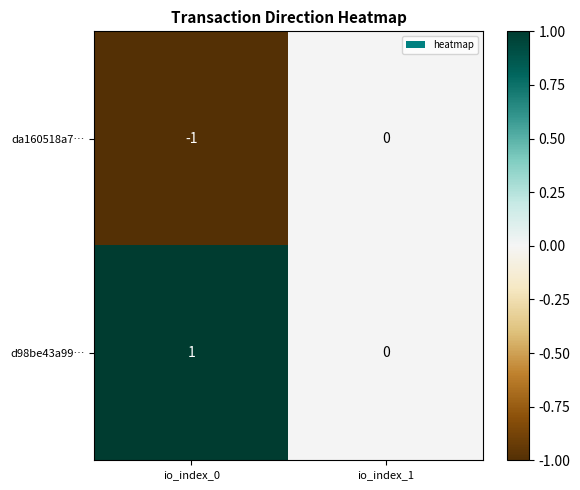

List the series in order of their overall mean, lowest first.

da160518a7…, d98be43a99…